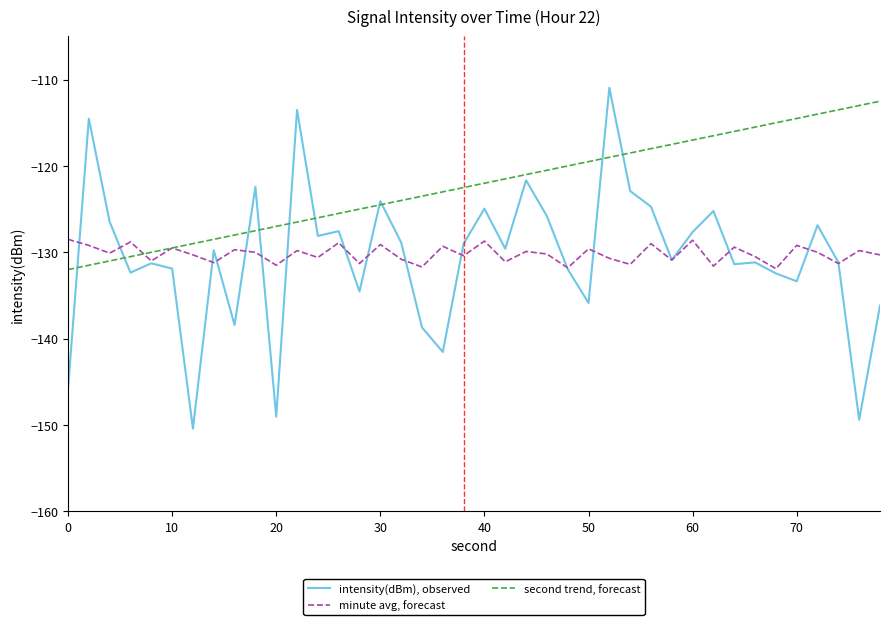

Which series has the largest total across all categories?

second trend, forecast